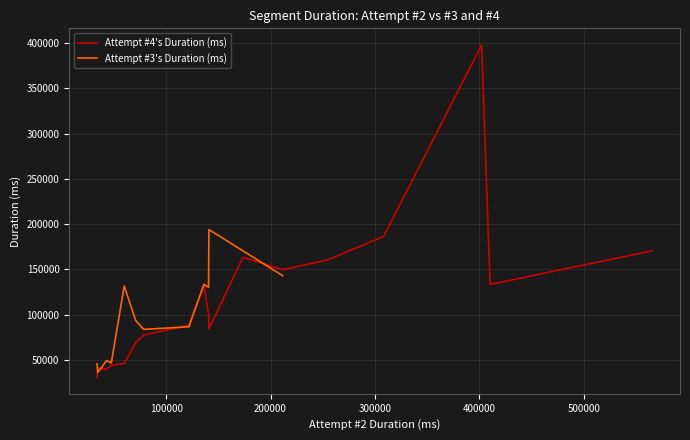

What is the change in value from 1 to 10?

+62445